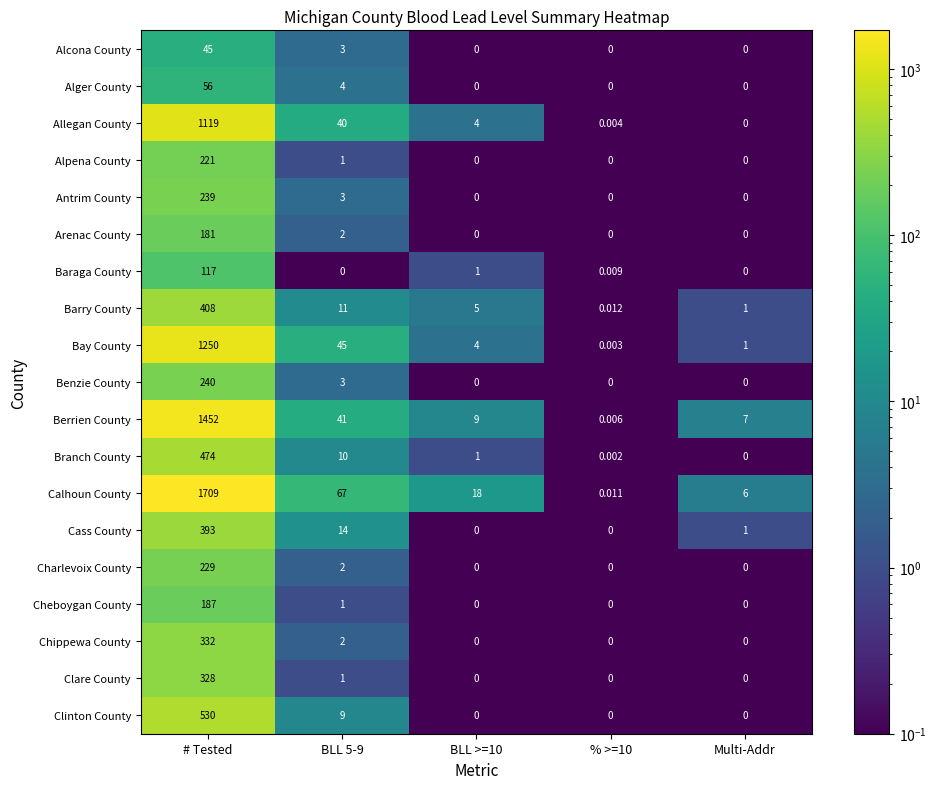

Between % >=10 and Multi-Addr, which series saw the biggest shift?

Berrien County